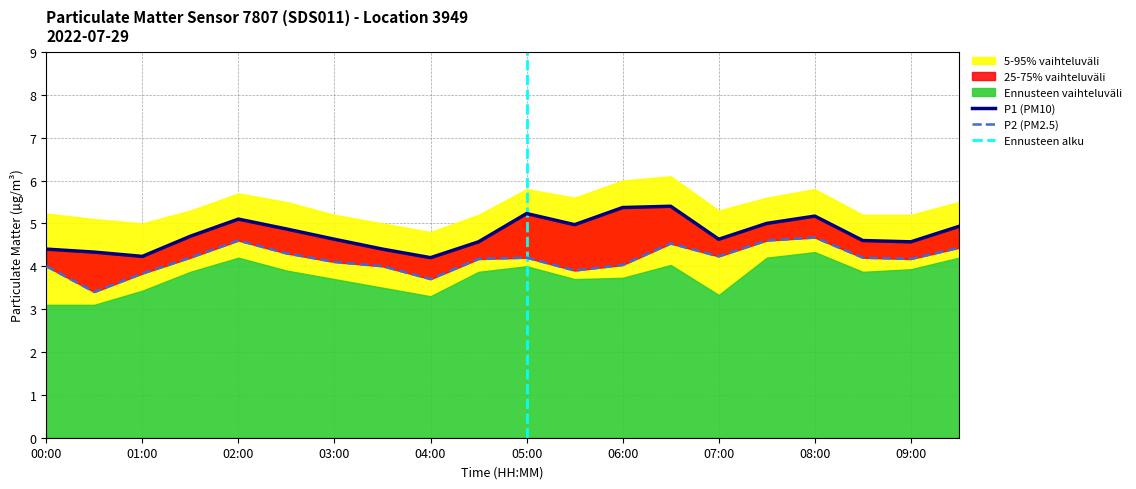

Rank the series by their average value, from lowest to highest.

P2, P1